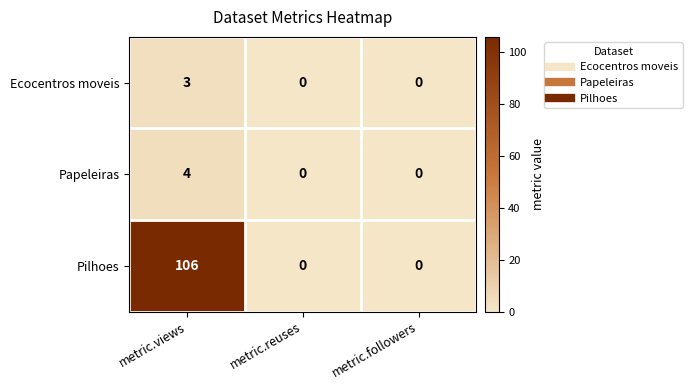

At metric.views, list the series in order from smallest to largest.

Ecocentros moveis, Papeleiras, Pilhoes